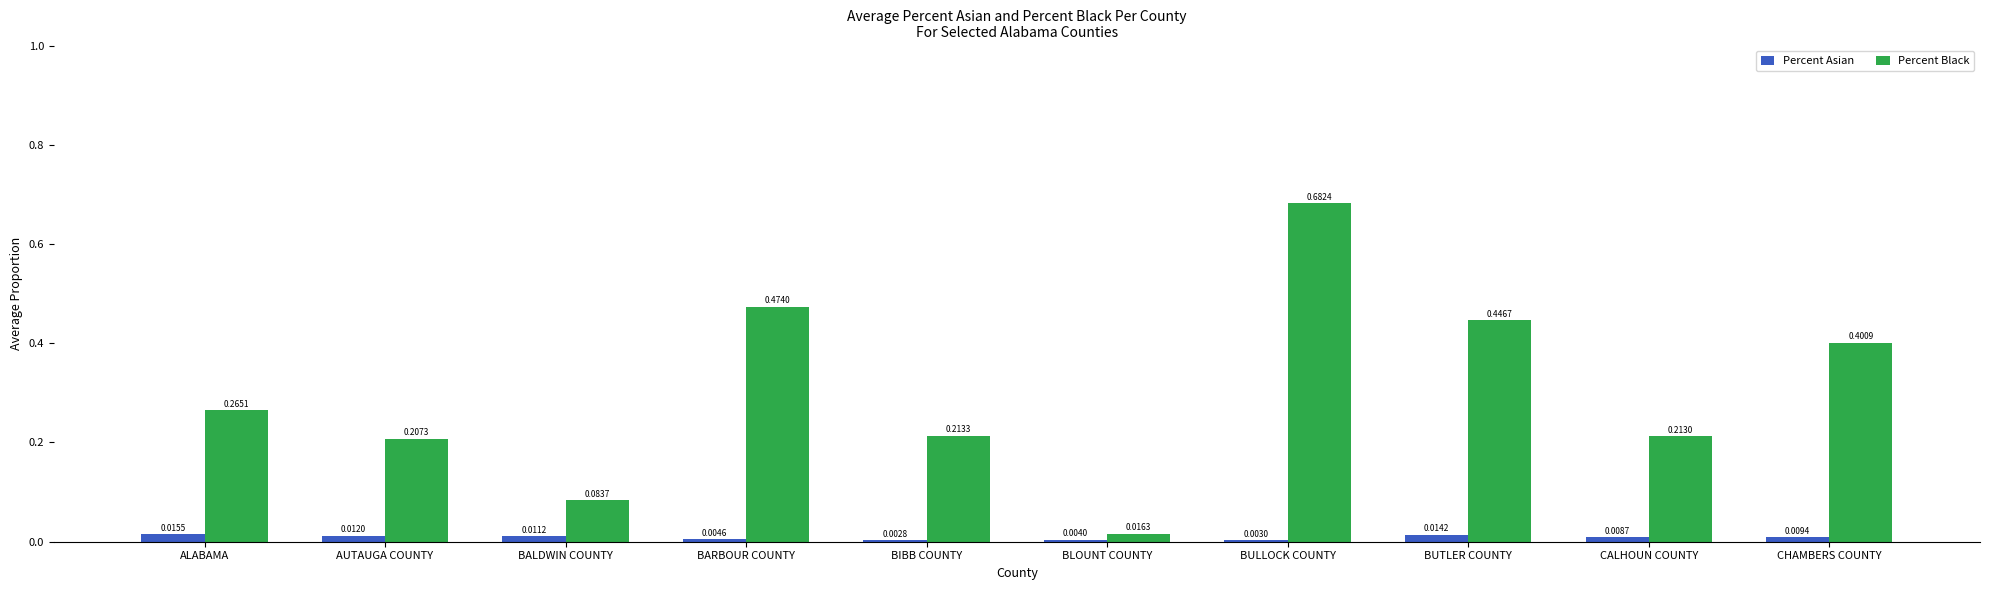

Which series has the largest total across all categories?

Percent Black